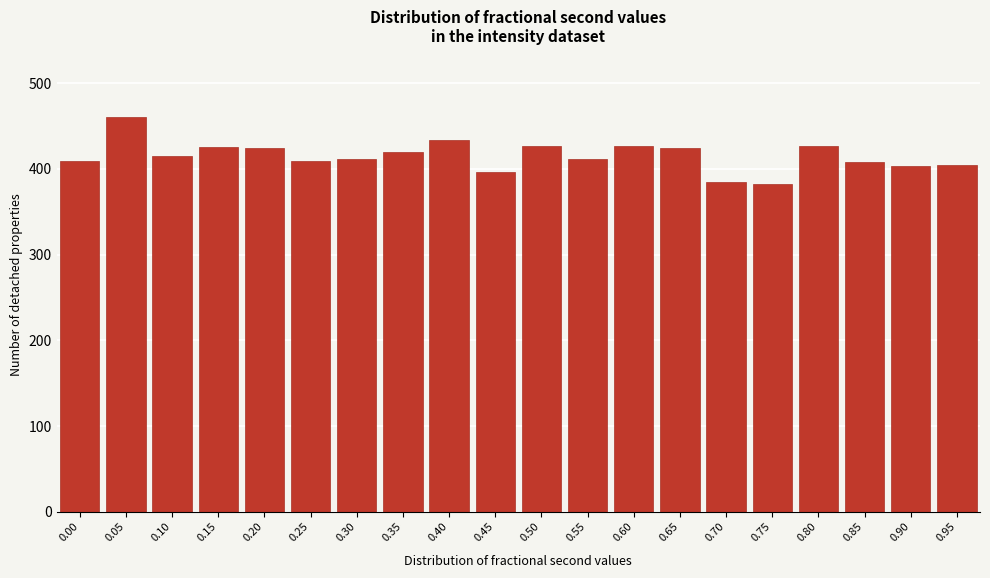

What is the maximum value shown in the chart?

460